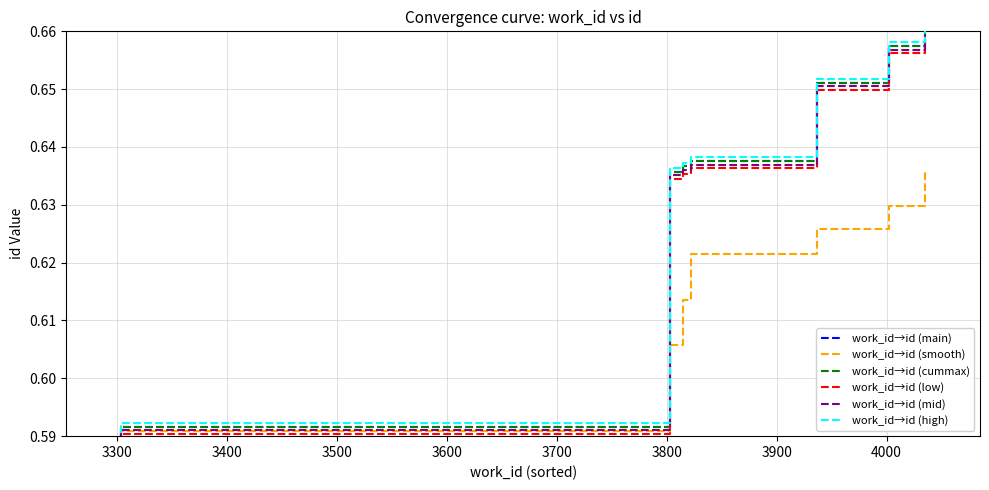

Is the value of work_id→id (smooth) at 3700 greater than the value of work_id→id (main) at 3500?

No